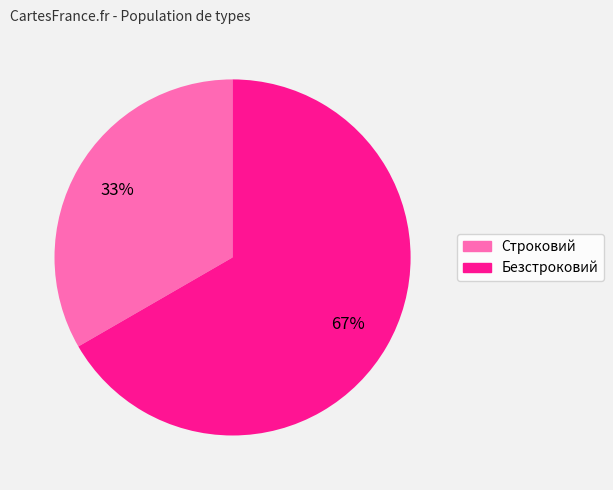

The Безстроковий slice represents 77% of the pie. True or false?

False